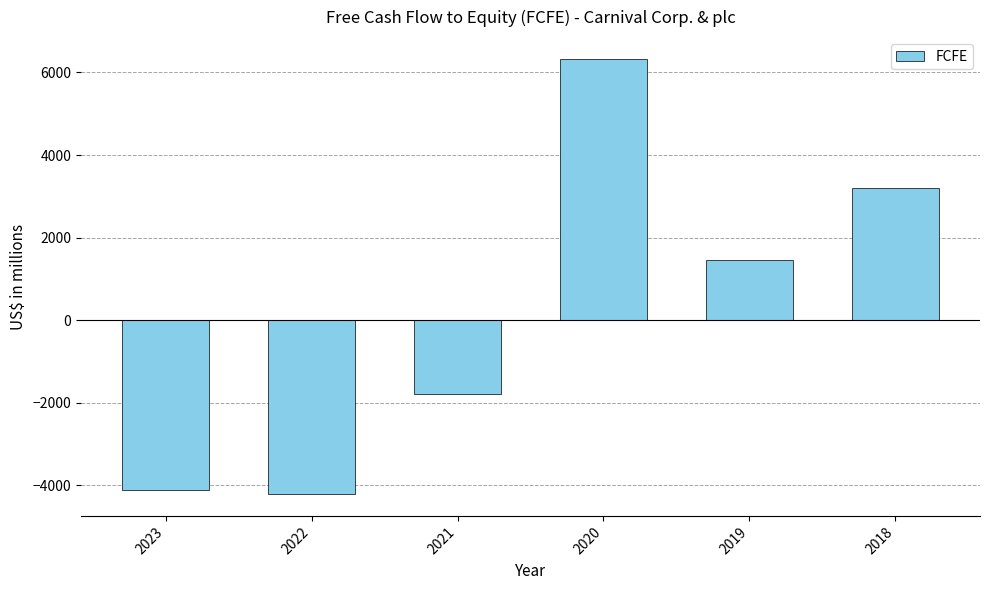

What is the change in value from 2023 to 2019?

+5576